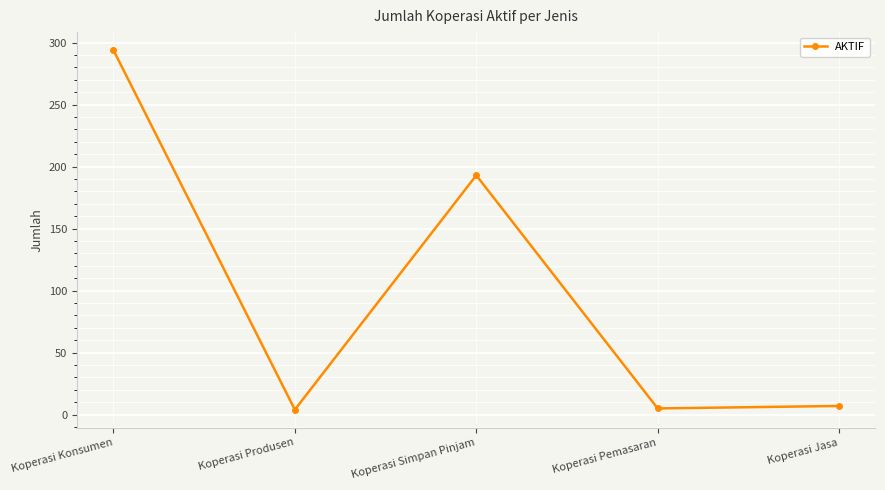

At which label does the data first exceed 7?

Koperasi Konsumen